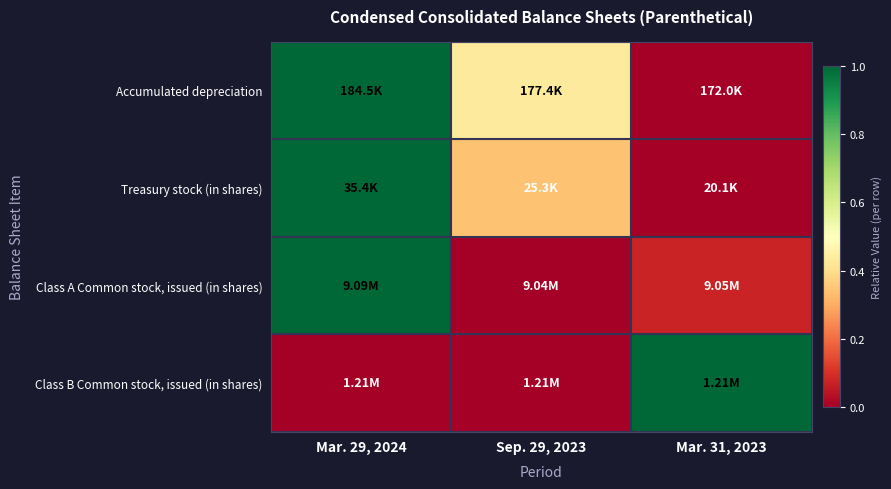

Reading left to right, transcribe all the data shown in this chart.

Accumulated depreciation: Mar. 29, 2024=1.0	Sep. 29, 2023=0.4	Mar. 31, 2023=0.0
Treasury stock (in shares): Mar. 29, 2024=1.0	Sep. 29, 2023=0.3	Mar. 31, 2023=0.0
Class A Common stock, issued (in shares): Mar. 29, 2024=1.0	Sep. 29, 2023=0.0	Mar. 31, 2023=0.1
Class B Common stock, issued (in shares): Mar. 29, 2024=0.0	Sep. 29, 2023=0.0	Mar. 31, 2023=1.0